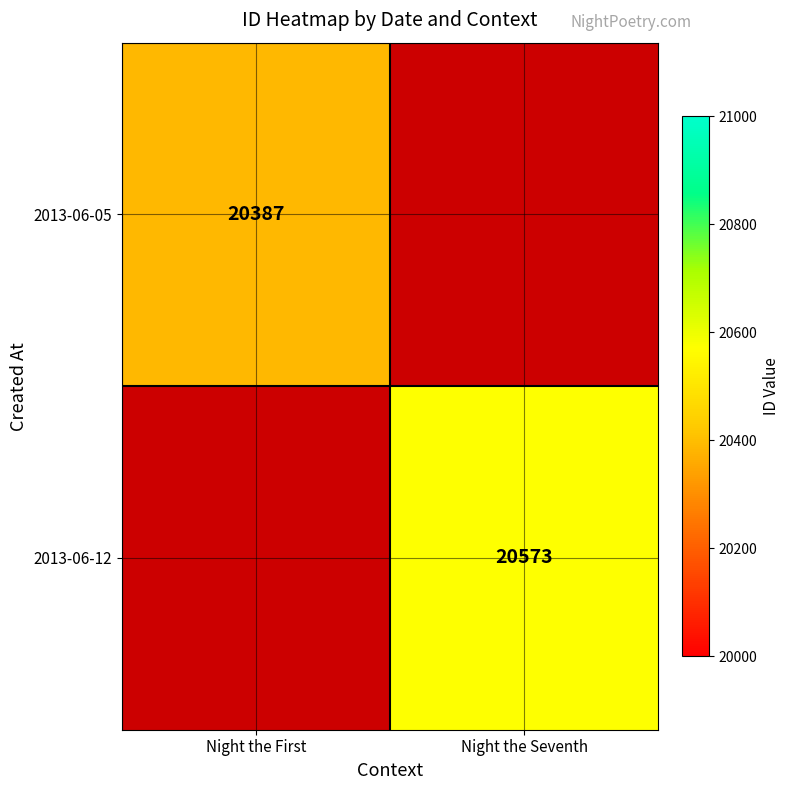

Which category has the highest value across all series?

Night the Seventh